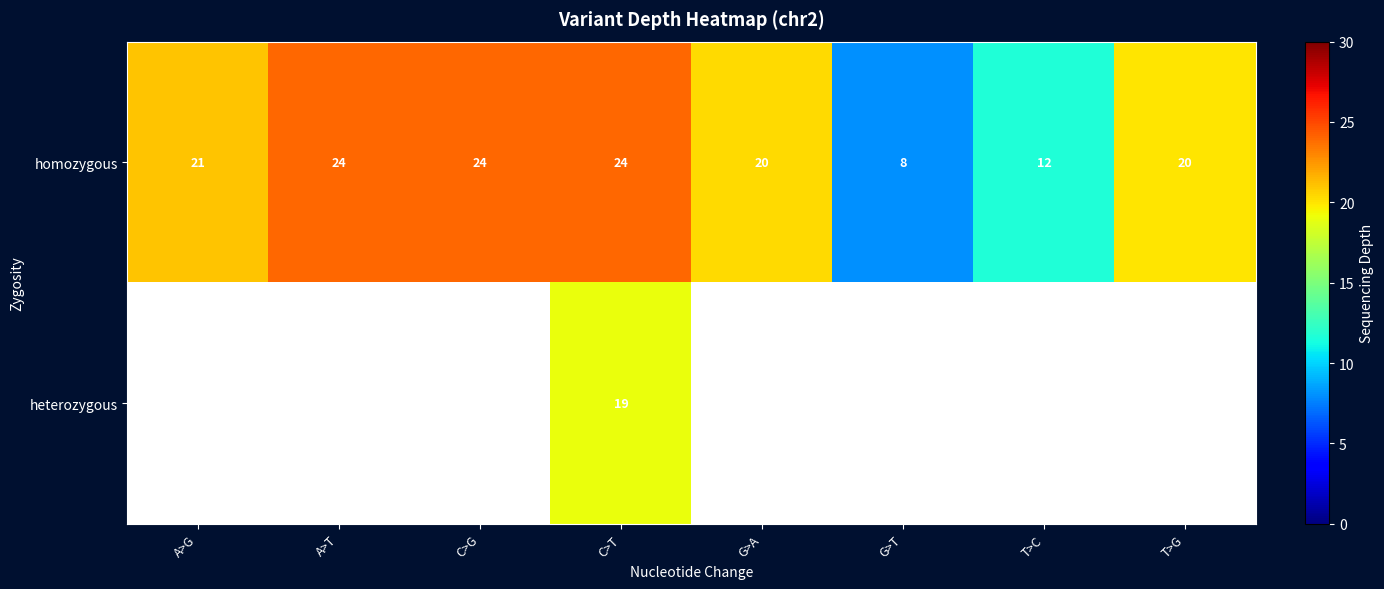

What value does the row_0 series have at T>G?

20.0